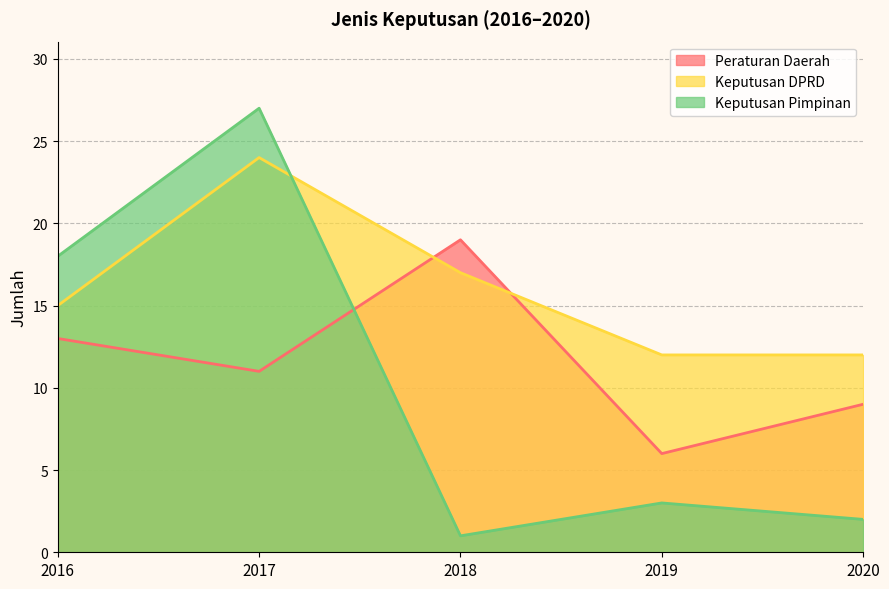

Which has a higher value, 2017 or 2019?

2017